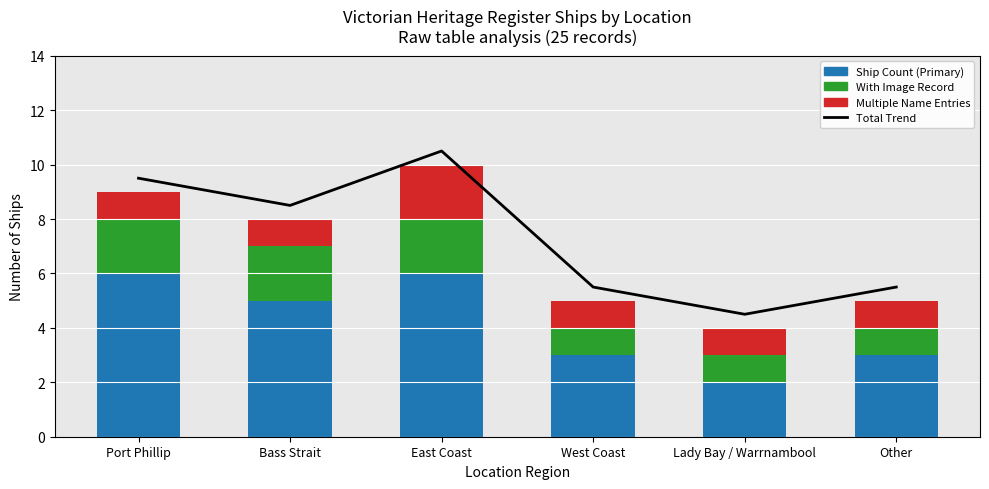

Reading left to right, extract all data points from this chart.

Total Trend: Port Phillip=9.5	Bass Strait=8.5	East Coast=10.5	West Coast=5.5	Lady Bay / Warrnambool=4.5	Other=5.5
Ship Count (Primary): Port Phillip=6.0	Bass Strait=5.0	East Coast=6.0	West Coast=3.0	Lady Bay / Warrnambool=2.0	Other=3.0
With Image Record: Port Phillip=2.0	Bass Strait=2.0	East Coast=2.0	West Coast=1.0	Lady Bay / Warrnambool=1.0	Other=1.0
Multiple Name Entries: Port Phillip=1.0	Bass Strait=1.0	East Coast=2.0	West Coast=1.0	Lady Bay / Warrnambool=1.0	Other=1.0